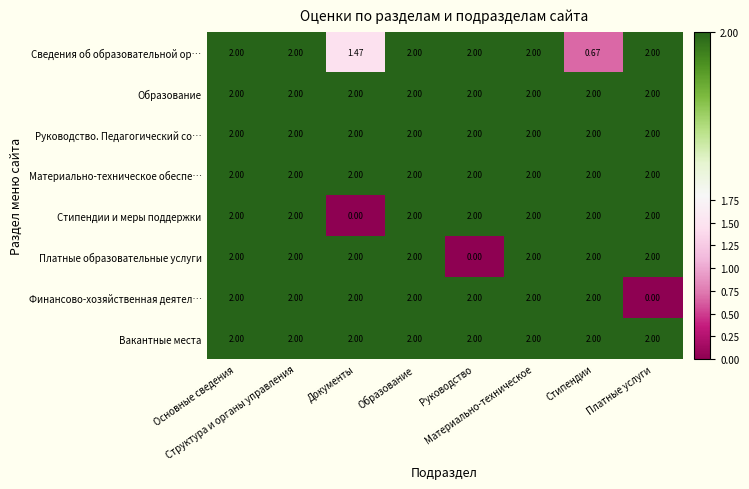

What is the spread (max minus min) of values at Документы?

2.0